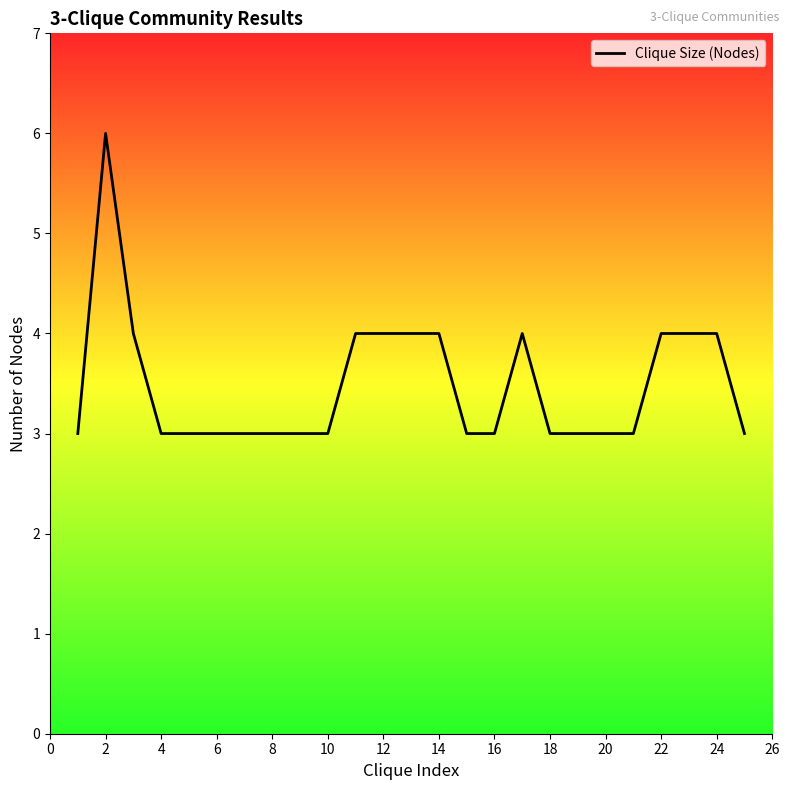

What is the difference between the maximum and minimum values?

3